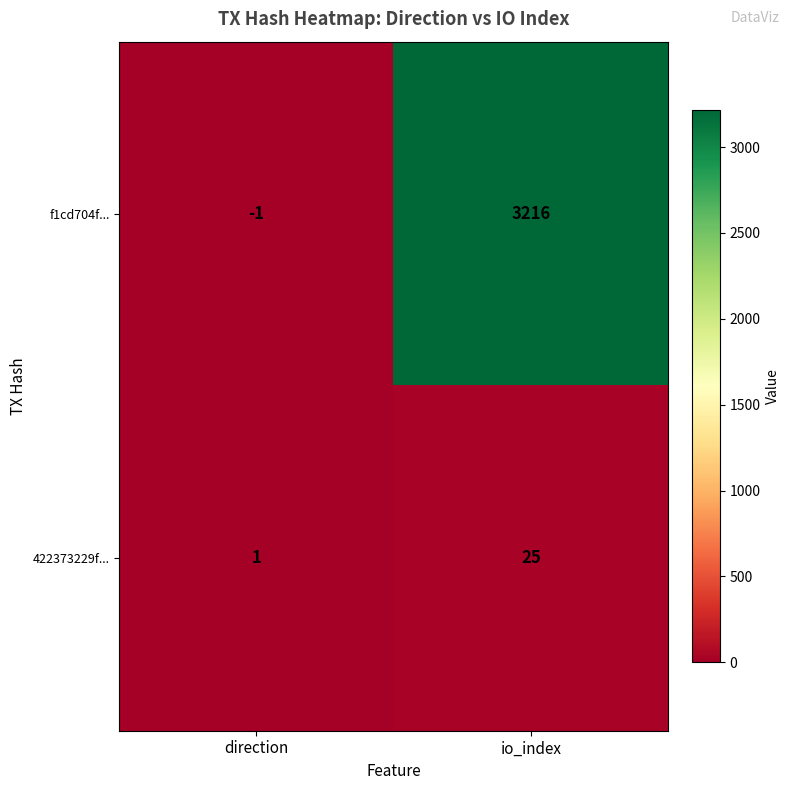

Count the number of categories in the chart.

2